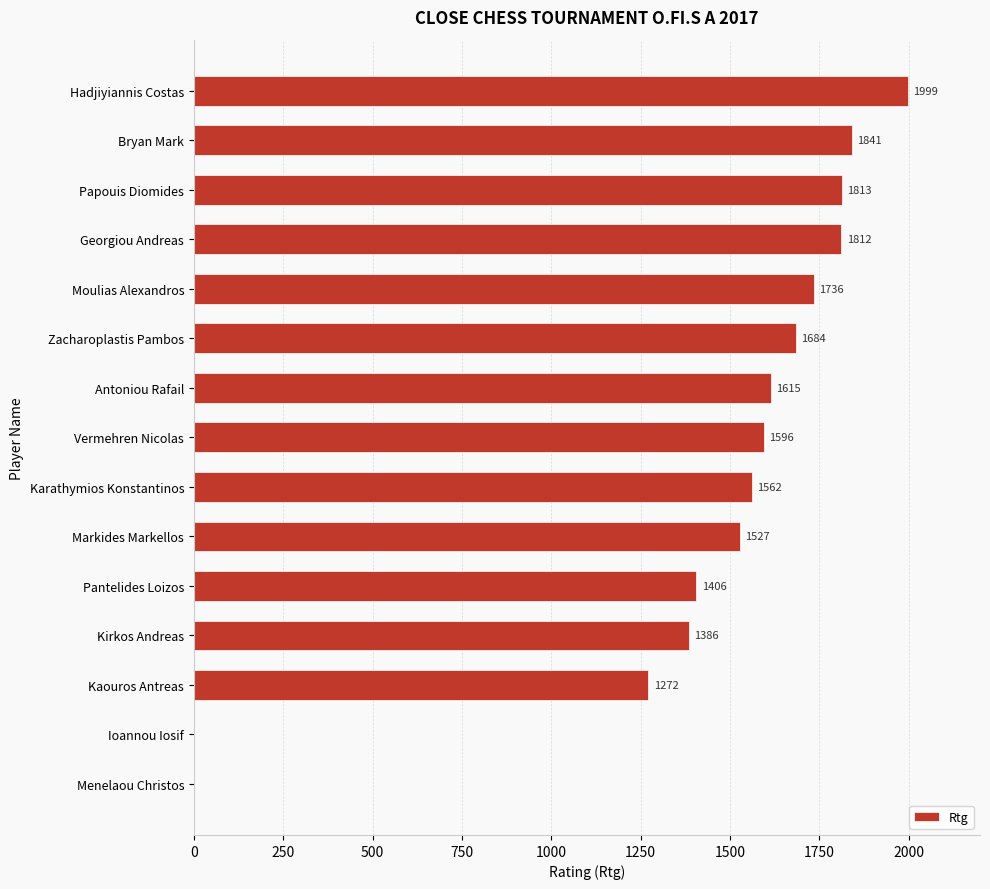

Reading bottom to top, extract all data points from this chart.

Menelaou Christos=0	Ioannou Iosif=0	Kaouros Antreas=1272	Kirkos Andreas=1386	Pantelides Loizos=1406	Markides Markellos=1527	Karathymios Konstantinos=1562	Vermehren Nicolas=1596	Antoniou Rafail=1615	Zacharoplastis Pambos=1684	Moulias Alexandros=1736	Georgiou Andreas=1812	Papouis Diomides=1813	Bryan Mark=1841	Hadjiyiannis Costas=1999